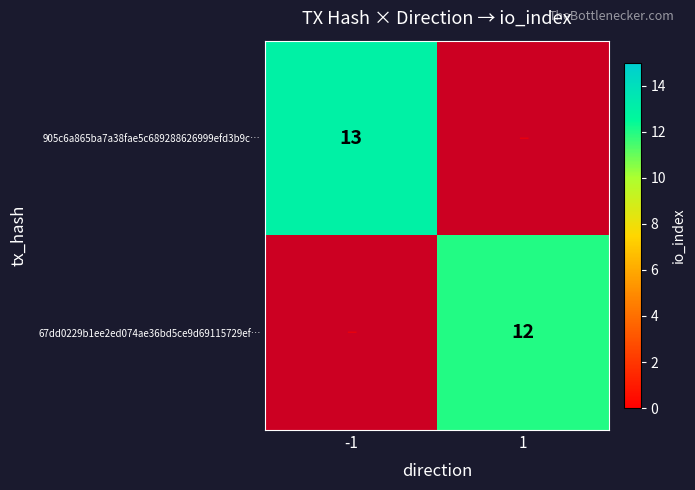

How many categories are shown in the chart?

2